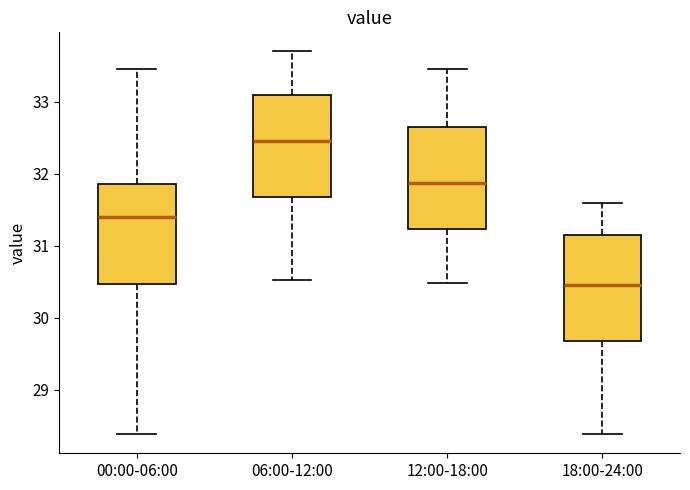

Which box's median line is the lowest?

18:00-24:00